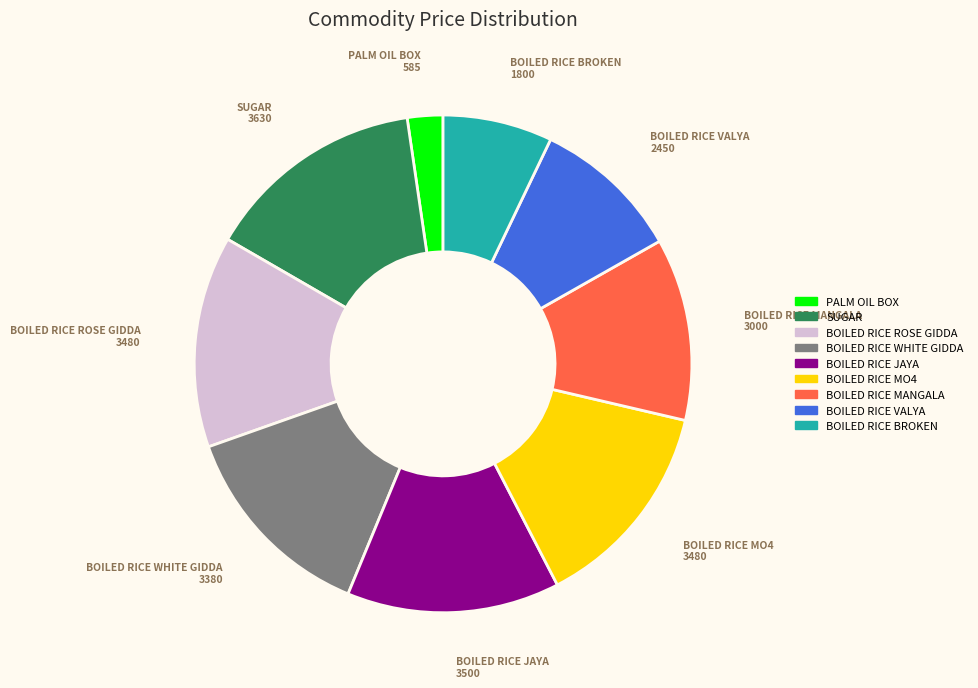

Which slice is the smallest?

PALM OIL BOX